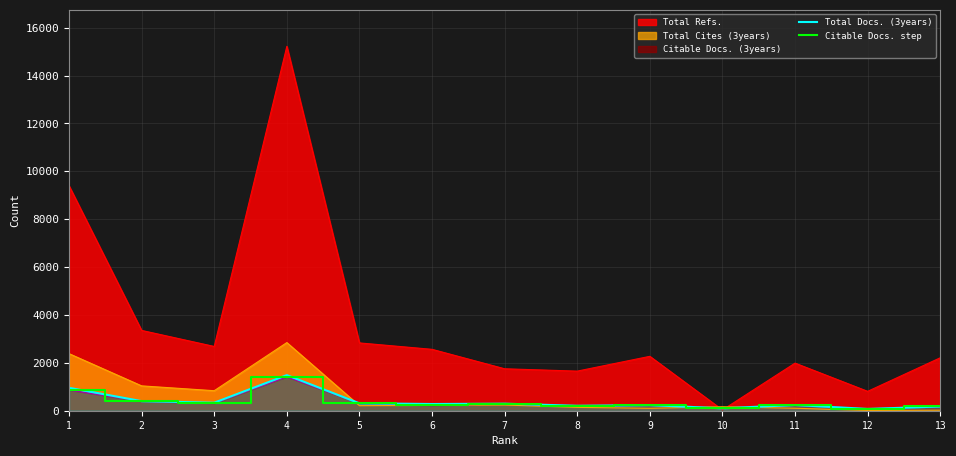

True or false: Citable Docs. step and Total Docs. (3years) intersect in this chart.

False